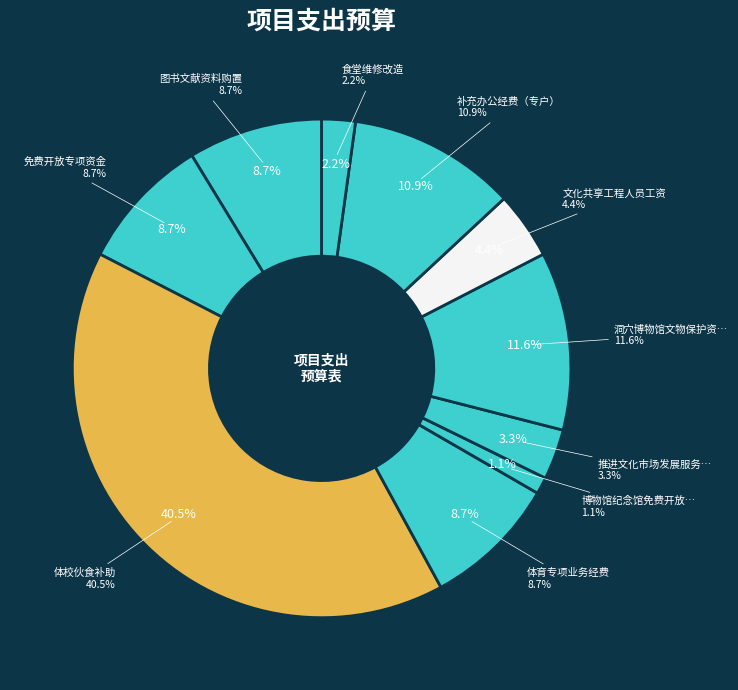

To the nearest percent, what percentage of the pie is 博物馆纪念馆免费开放专项?

1%